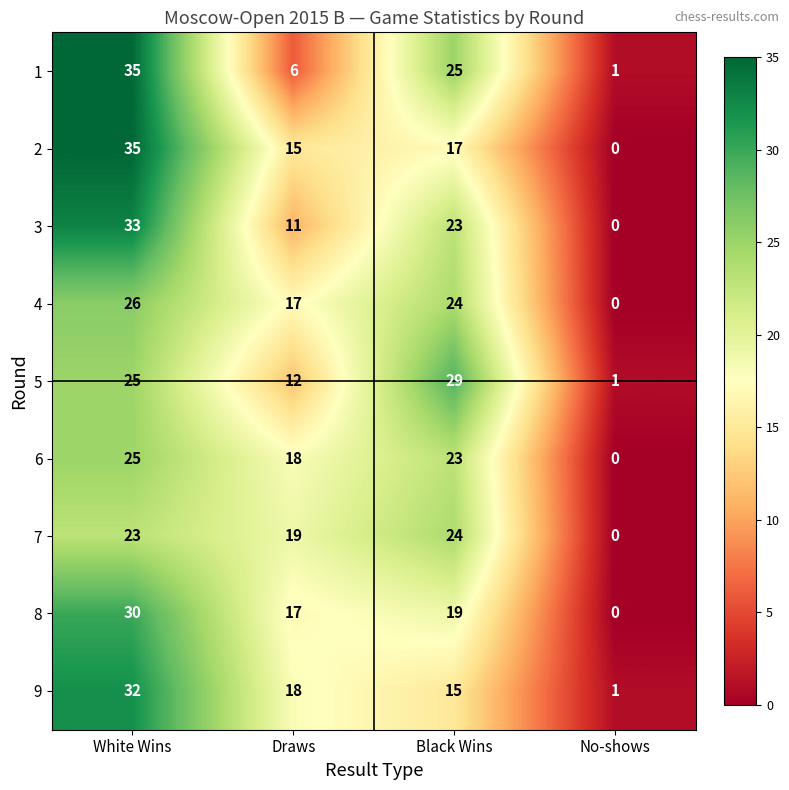

How many series are shown in this chart?

9